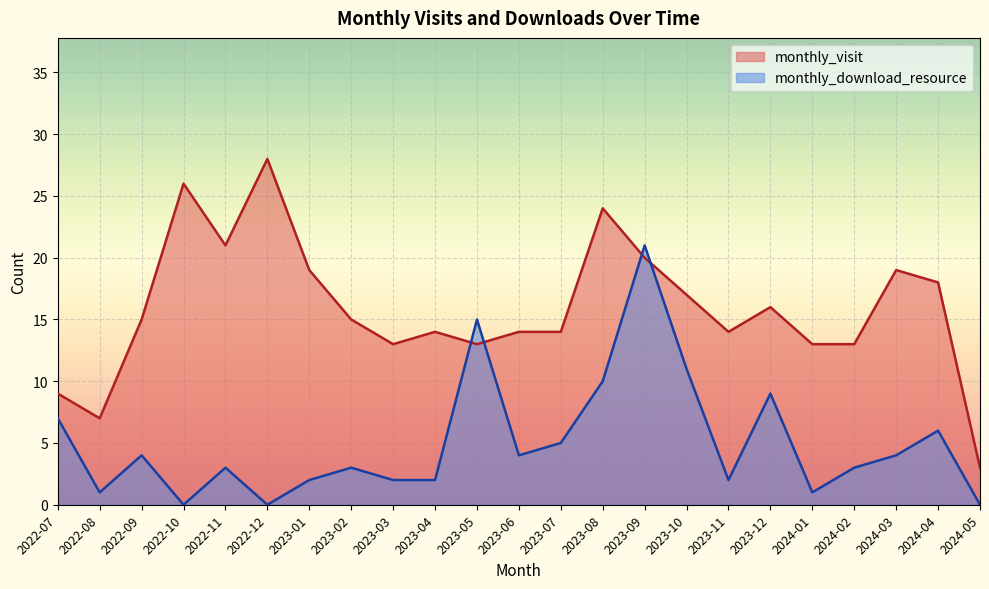

True or false: monthly_visit and monthly_download_resource cross at least once.

True